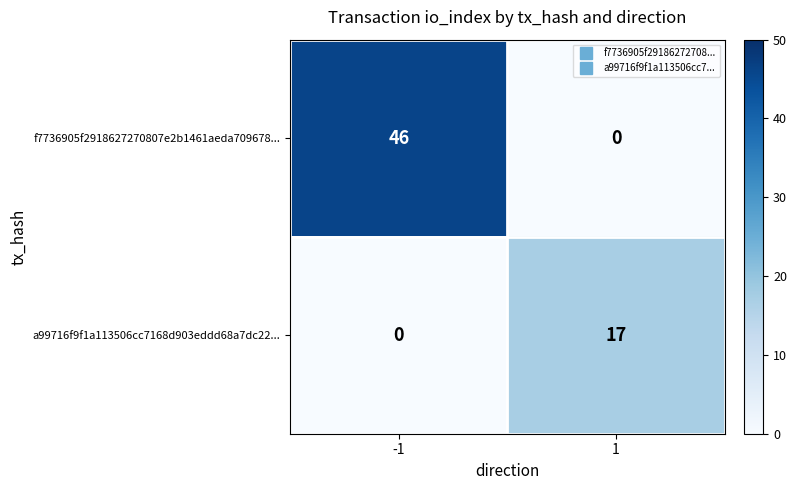

List the series in order of their peak value, highest first.

f7736905f2918627270807e2b1461aeda709678..., a99716f9f1a113506cc7168d903eddd68a7dc22...